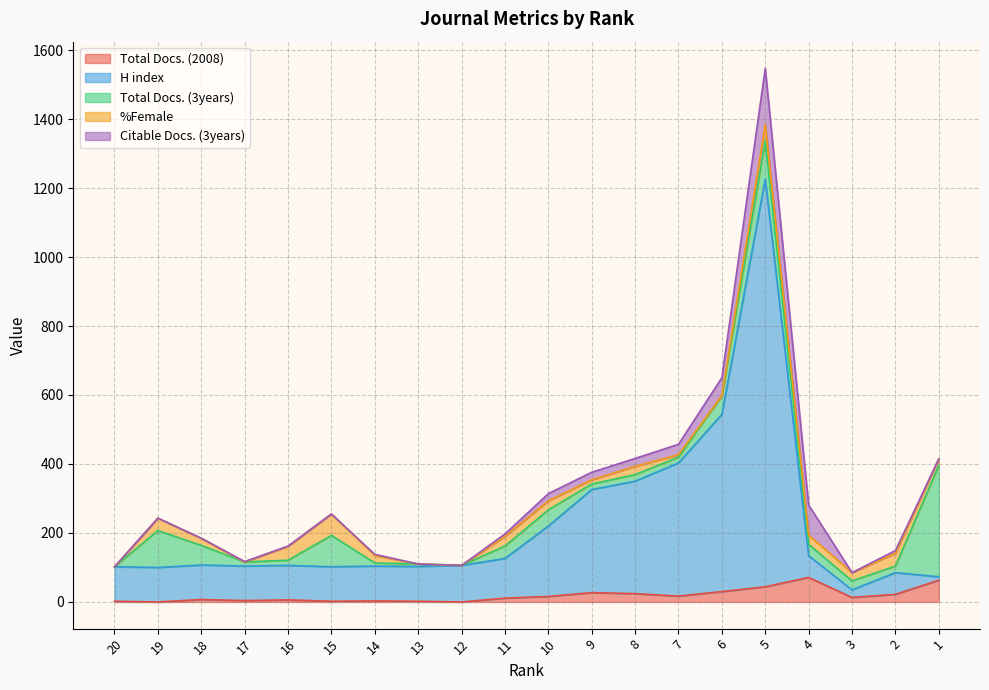

How many categories are shown in the chart?

20